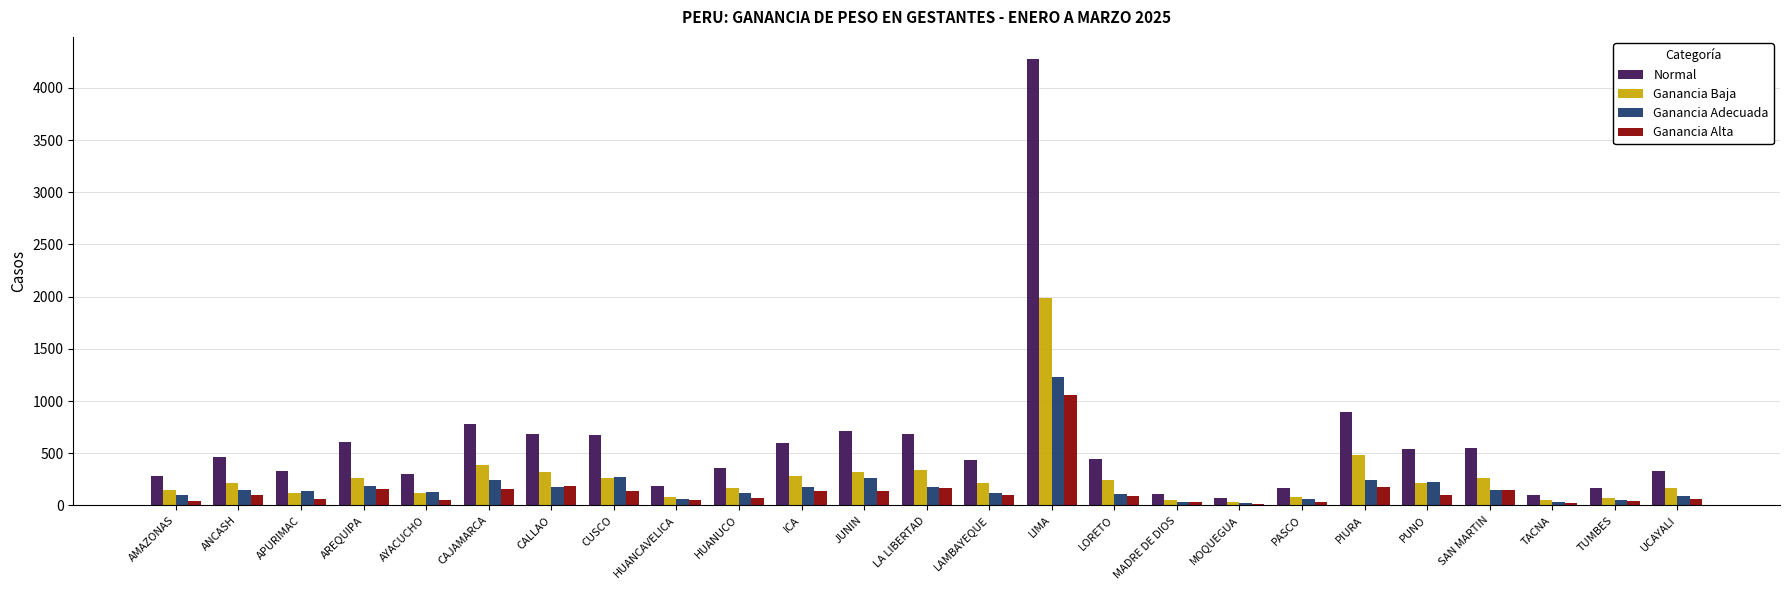

How many bars are there in each group?

4